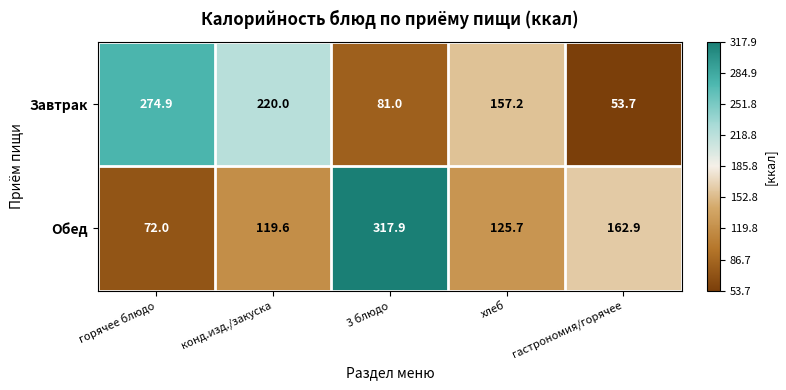

How many data points does each series have?

5